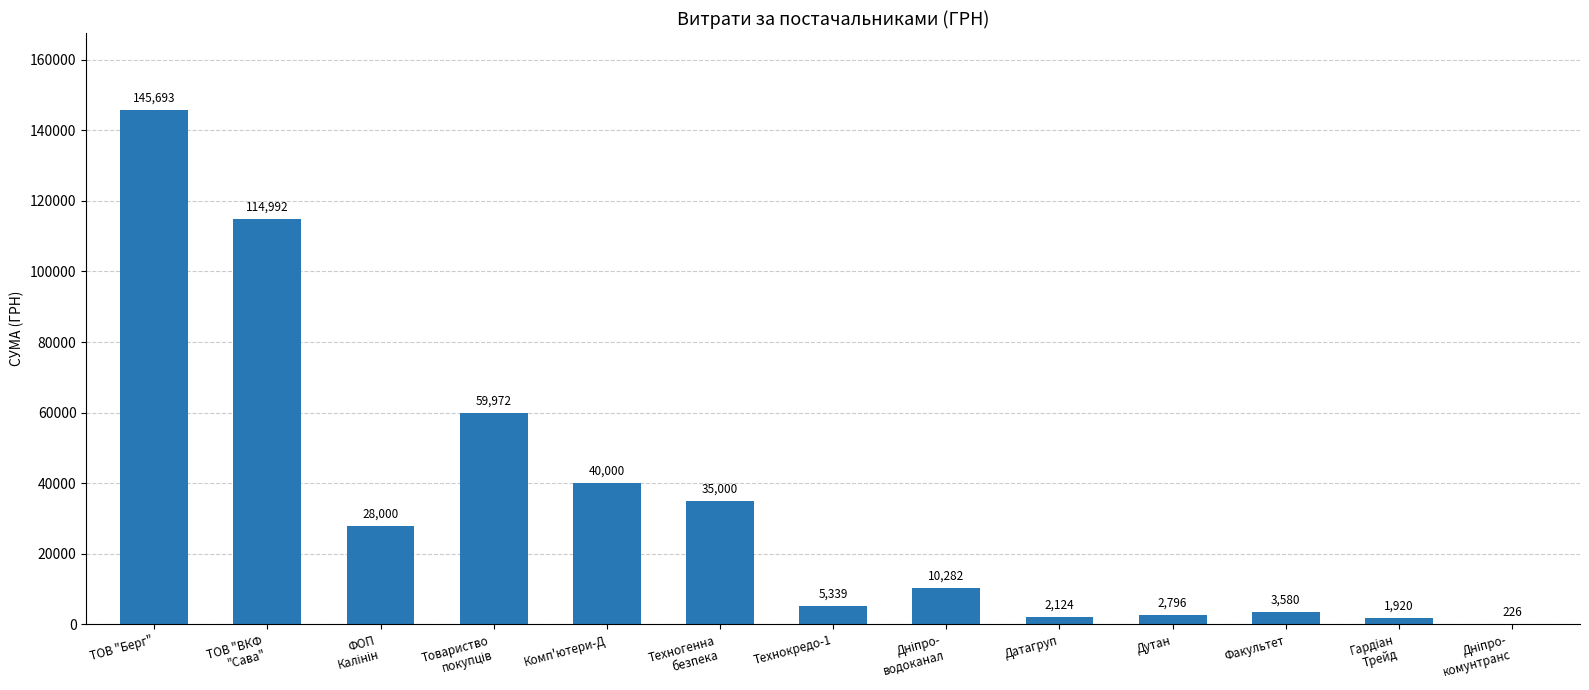

What is the sum of all values?

449924.5